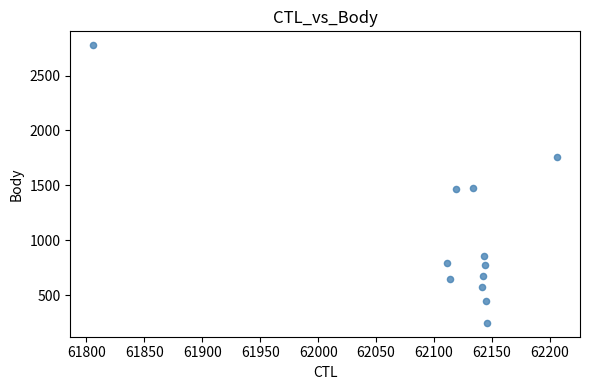

What is the average Y value?

1041